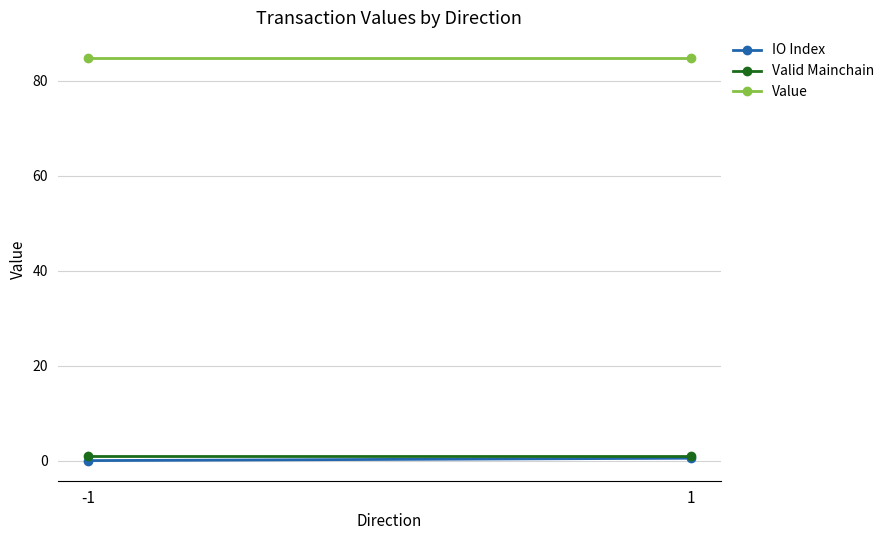

Which has a higher value, 1 or -1?

1